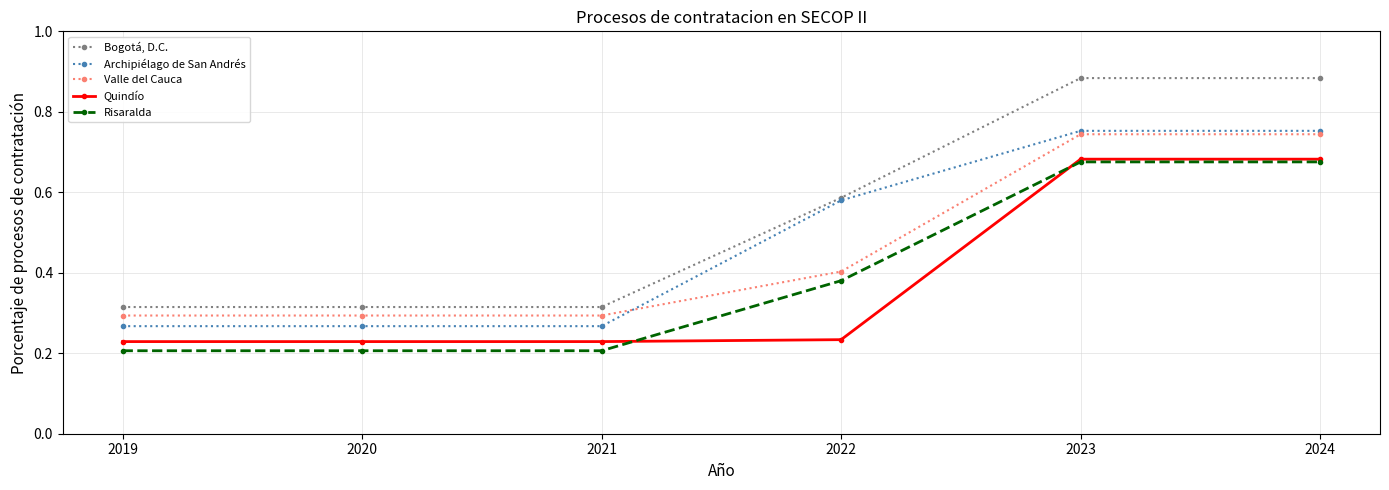

At how many categories does at least one series exceed 0?

6